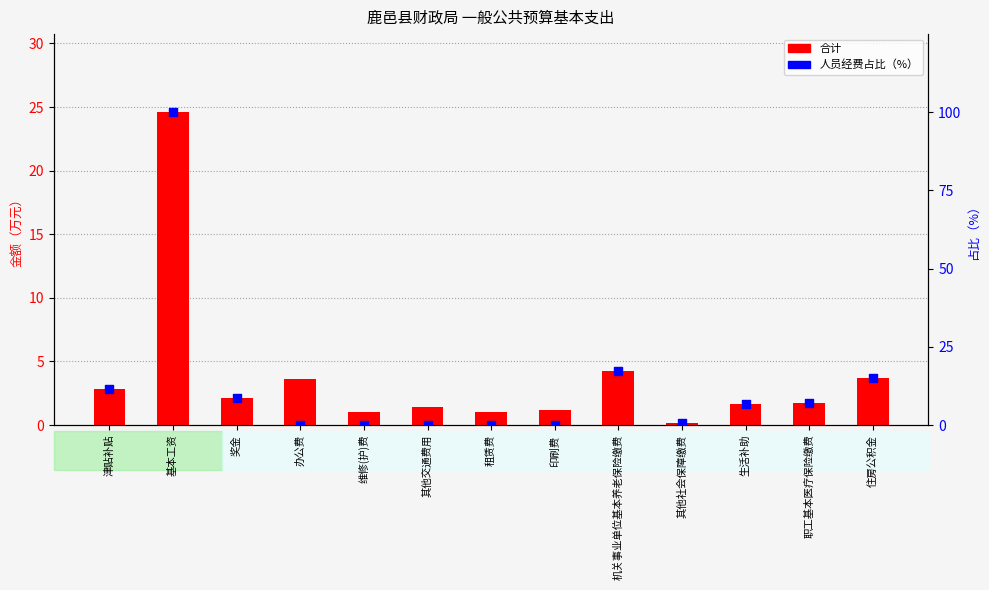

Which series reaches the minimum Y coordinate?

人员经费占比